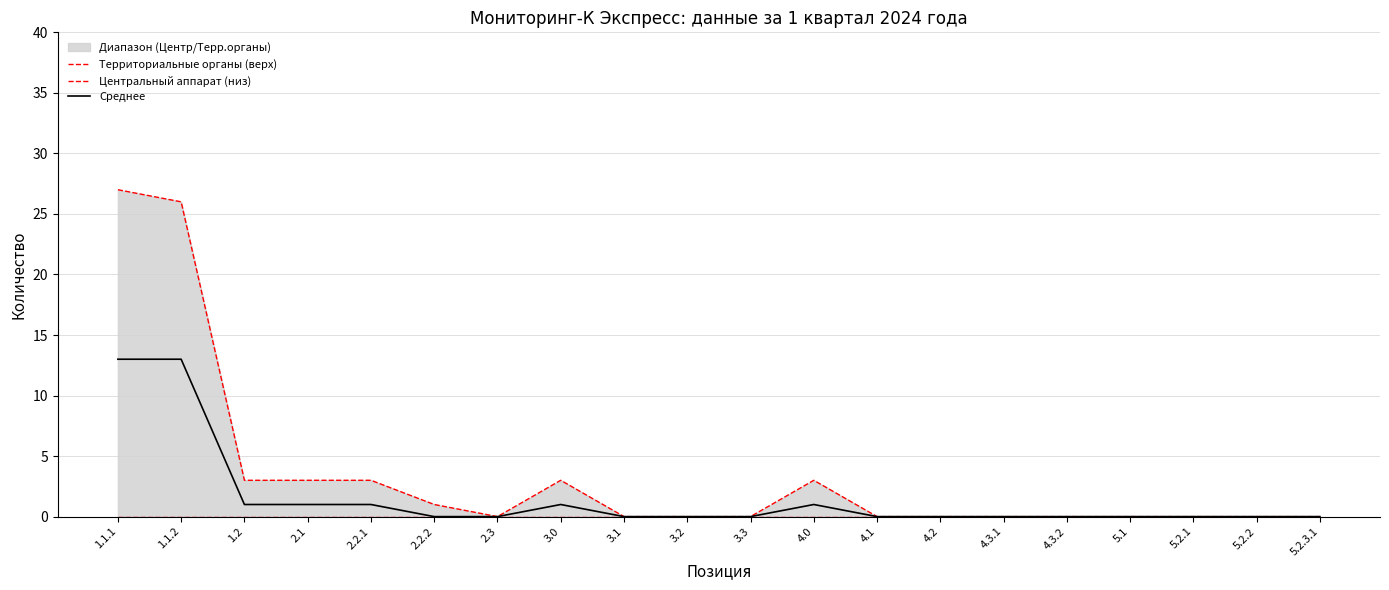

True or false: Среднее and Территориальные органы (верх) intersect in this chart.

False